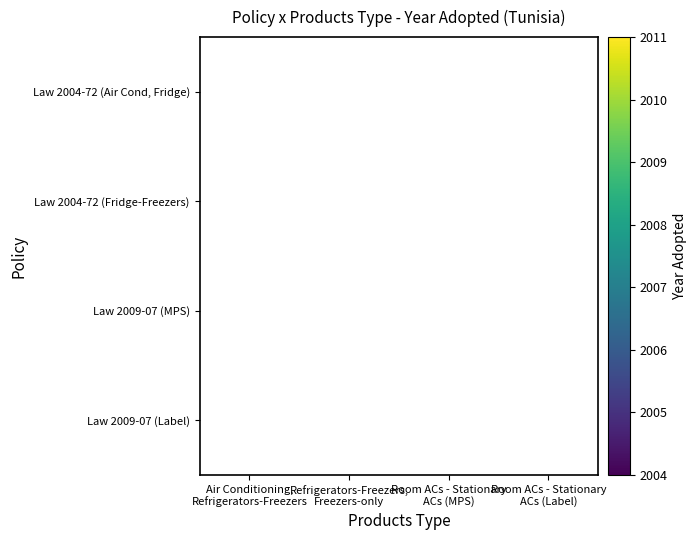

At Room ACs - Stationary ACs (Label), list the series in order from smallest to largest.

Law 2004-72 (Air Cond, Fridge), Law 2004-72 (Fridge-Freezers), Law 2009-07 (MPS), Law 2009-07 (Label)